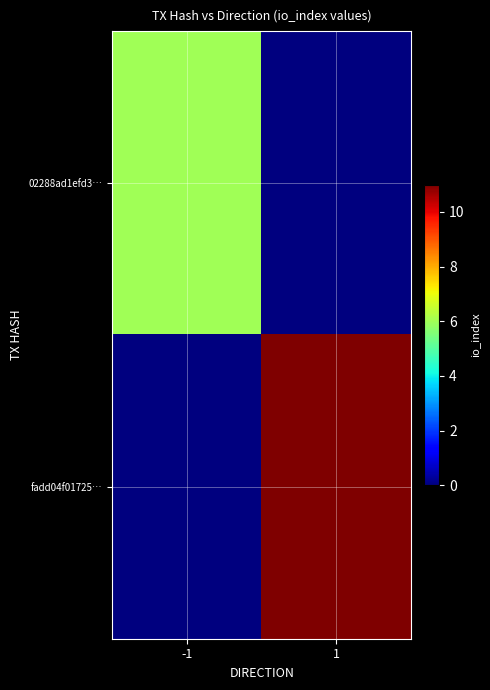

What is the total value across all series at -1?

6